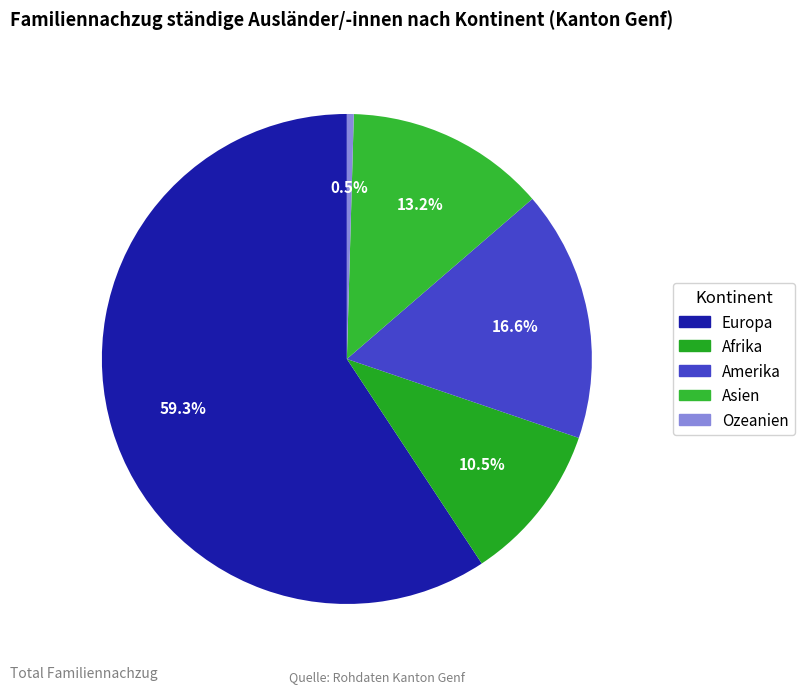

Is the sum of Asien and Europa greater than half?

Yes